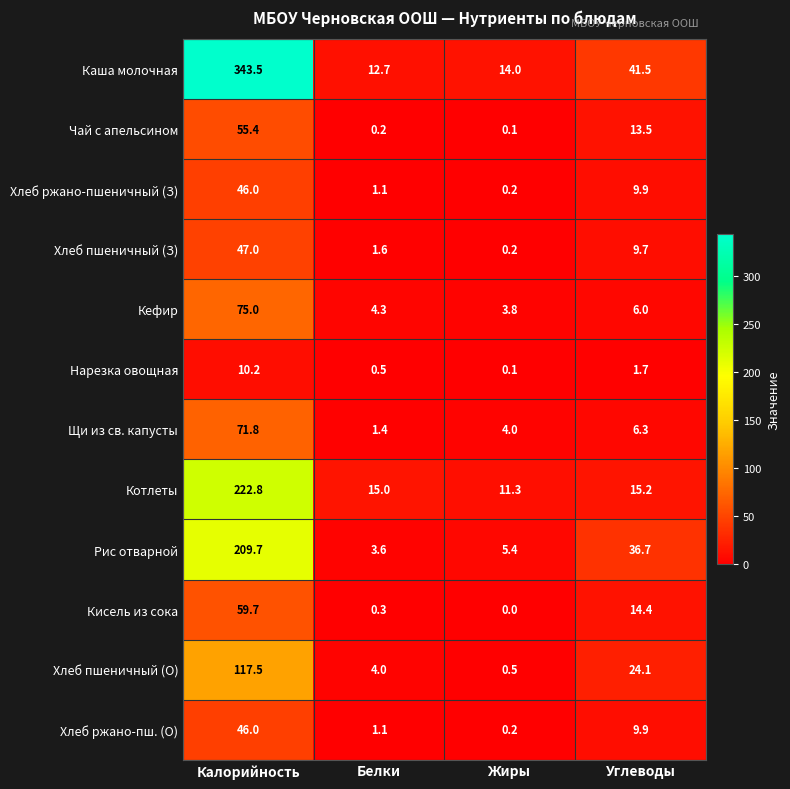

At which category is the sum across all series the highest?

Калорийность